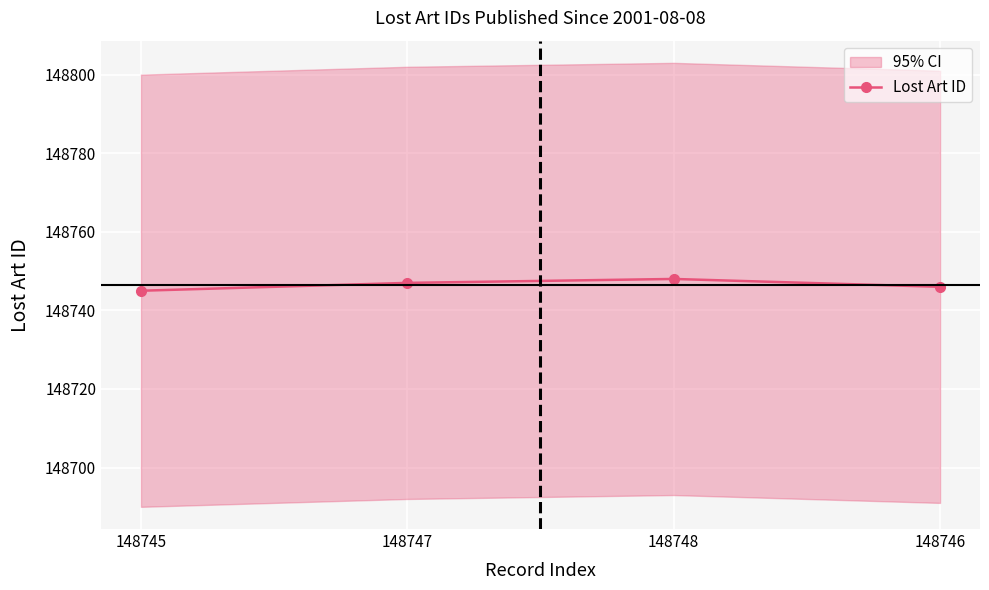

What is the ratio of the value at 148746 to the value at 148747?

1.0